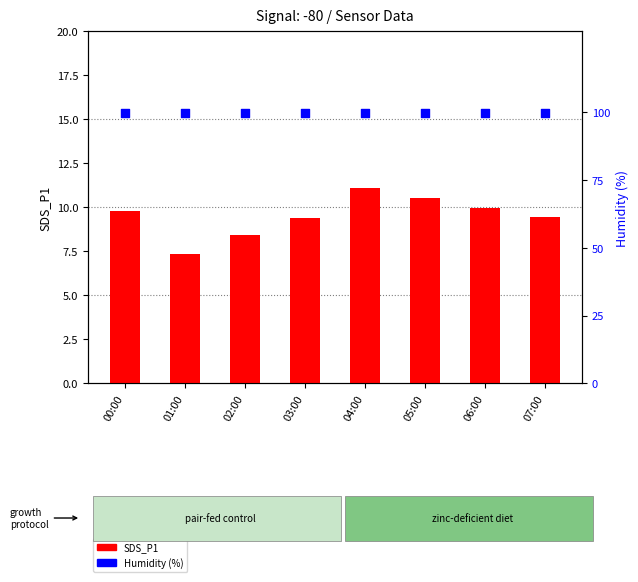

At which category is the sum across all series the highest?

04:00